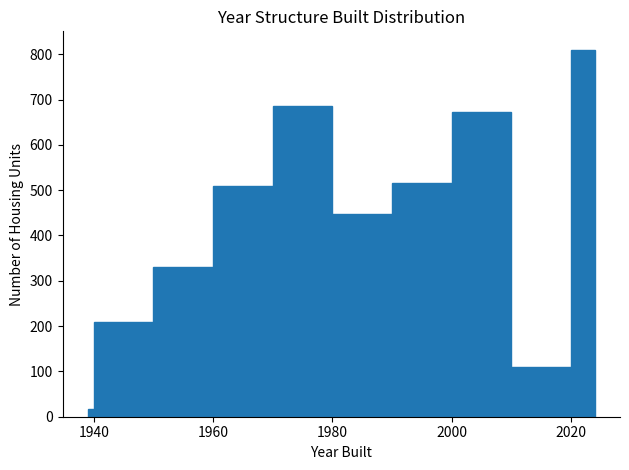

Read against the x-axis, roughly where is the centre of the tallest bar?

2022